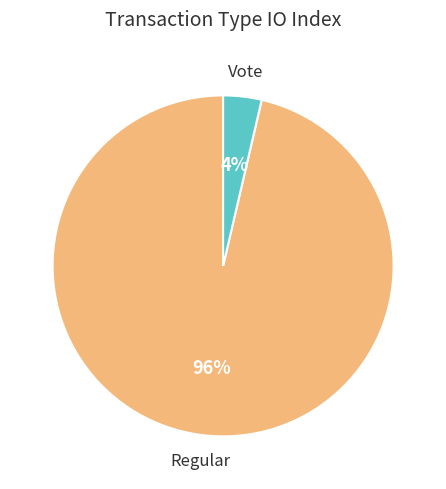

Is there any slice that represents more than half of the pie?

Yes